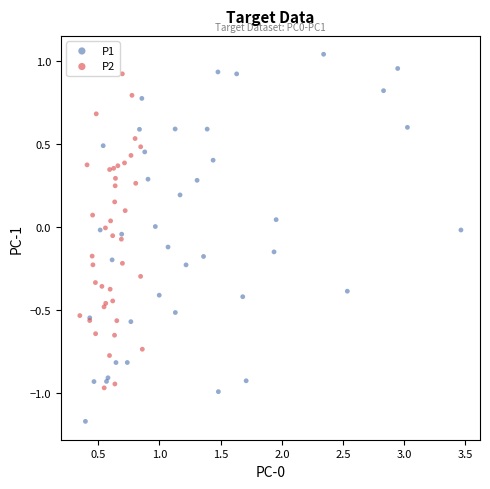

Which series reaches the minimum Y coordinate?

P1